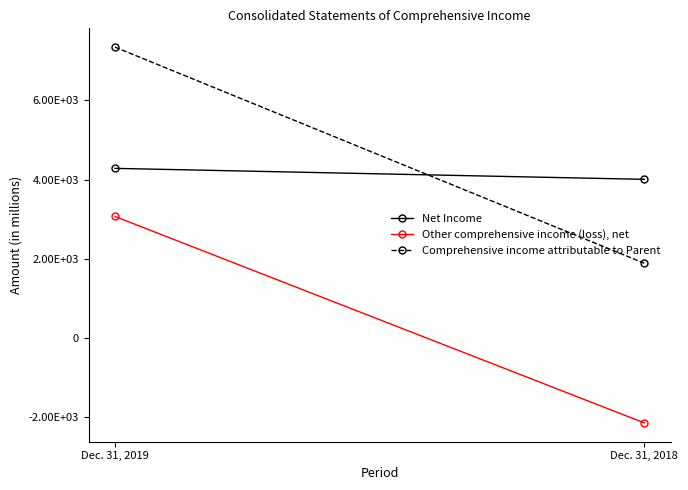

Between Dec. 31, 2019 and Dec. 31, 2018, which series saw the biggest shift?

Comprehensive income attributable to Parent